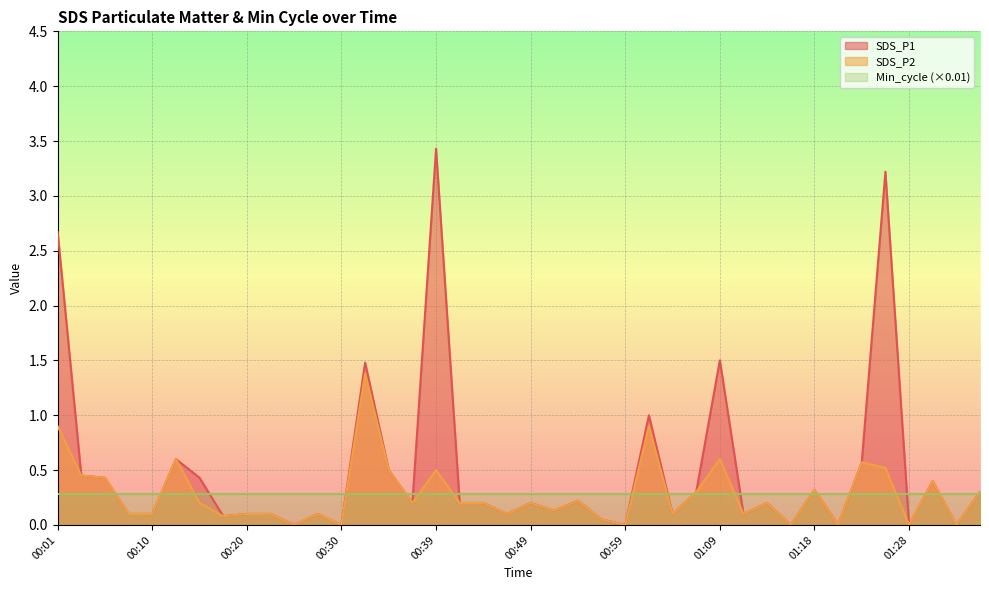

What is the label of the 29th point from the left?

01:09